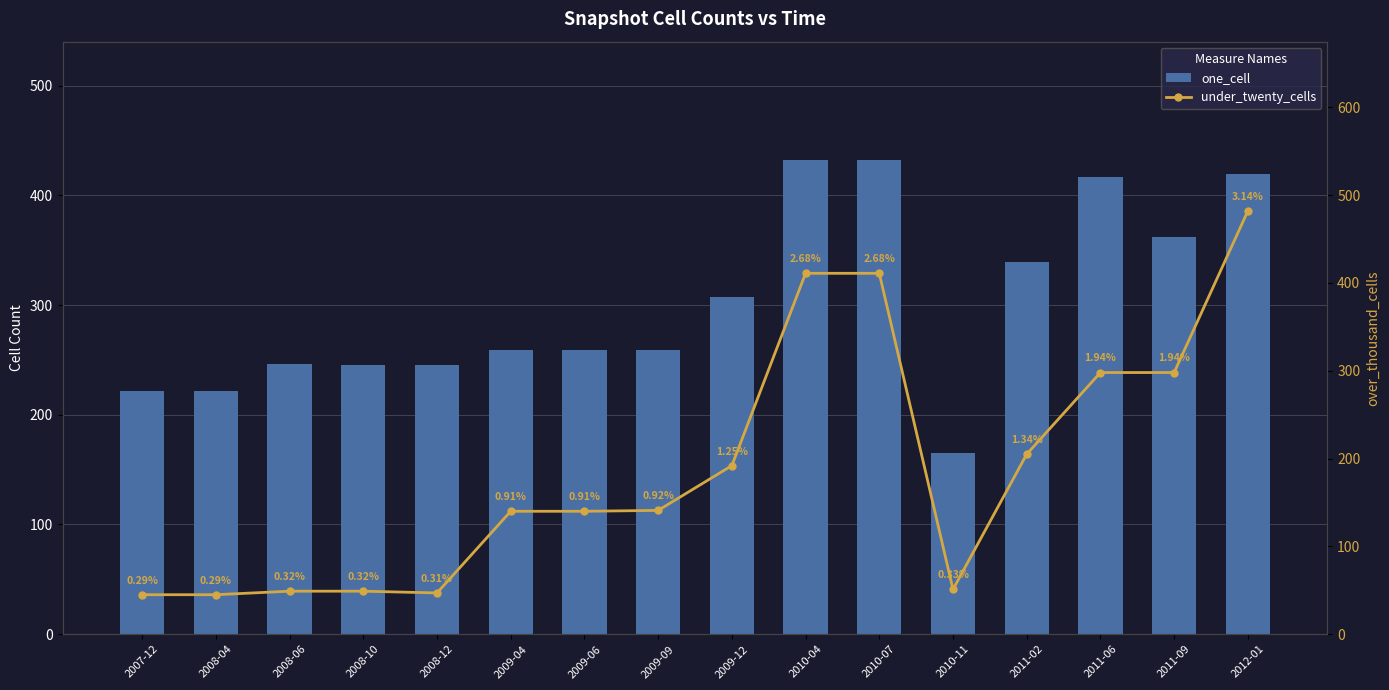

Reading left to right, transcribe all the data shown in this chart.

one_cell: 2007-12=222	2008-04=222	2008-06=246	2008-10=245	2008-12=245	2009-04=259	2009-06=259	2009-09=259	2009-12=307	2010-04=432	2010-07=432	2010-11=165	2011-02=339	2011-06=417	2011-09=362	2012-01=419
under_twenty_cells: 2007-12=45	2008-04=45	2008-06=49	2008-10=49	2008-12=47	2009-04=140	2009-06=140	2009-09=141	2009-12=192	2010-04=411	2010-07=411	2010-11=51	2011-02=205	2011-06=298	2011-09=298	2012-01=482